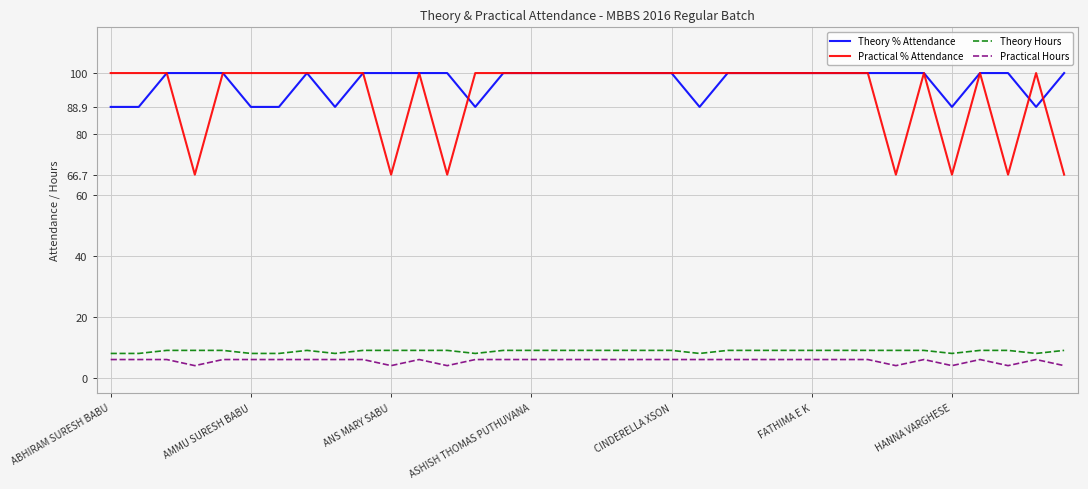

True or false: Practical Hours and Theory Hours cross at least once.

False